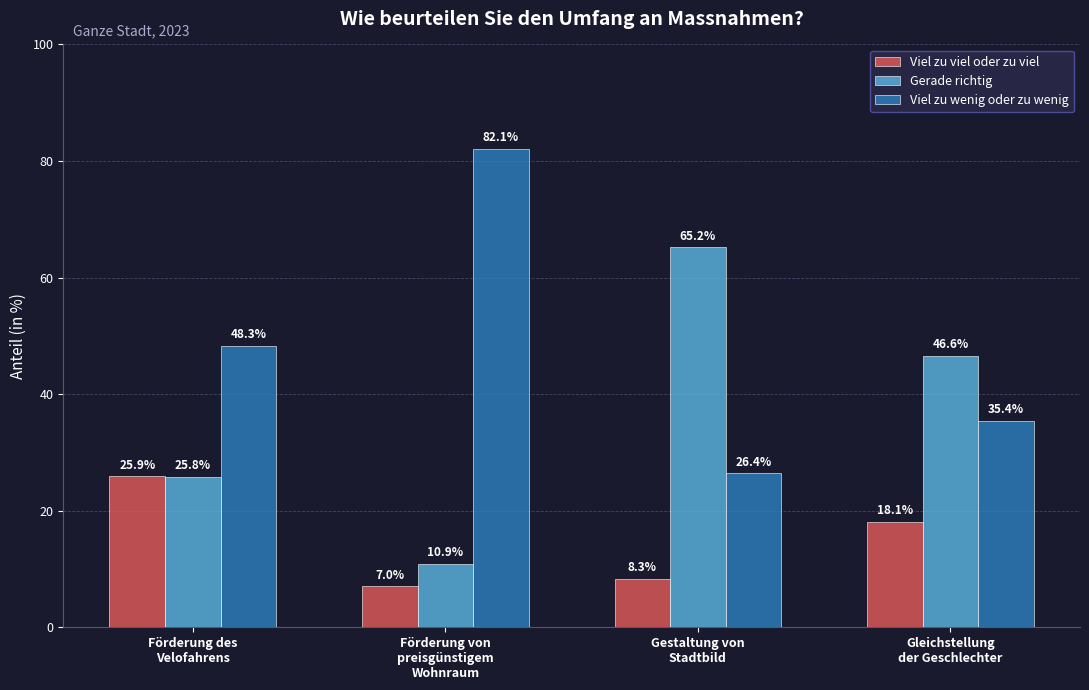

Is the value of Gerade richtig at Gleichstellung
der Geschlechter greater than the value of Viel zu viel oder zu viel at Gleichstellung
der Geschlechter?

Yes